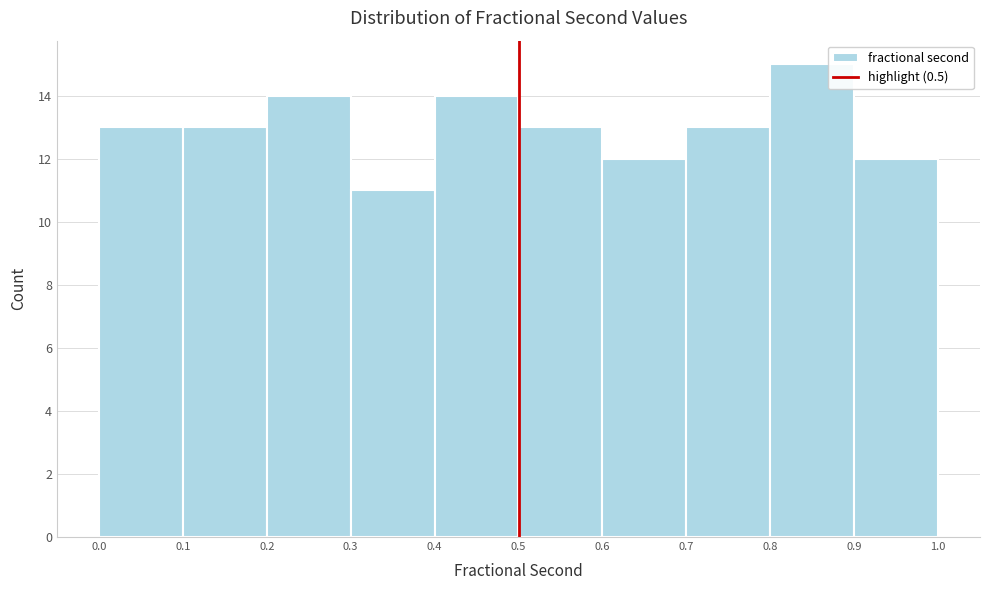

Which range on the x-axis has the tallest bar?

0.8 to 0.9